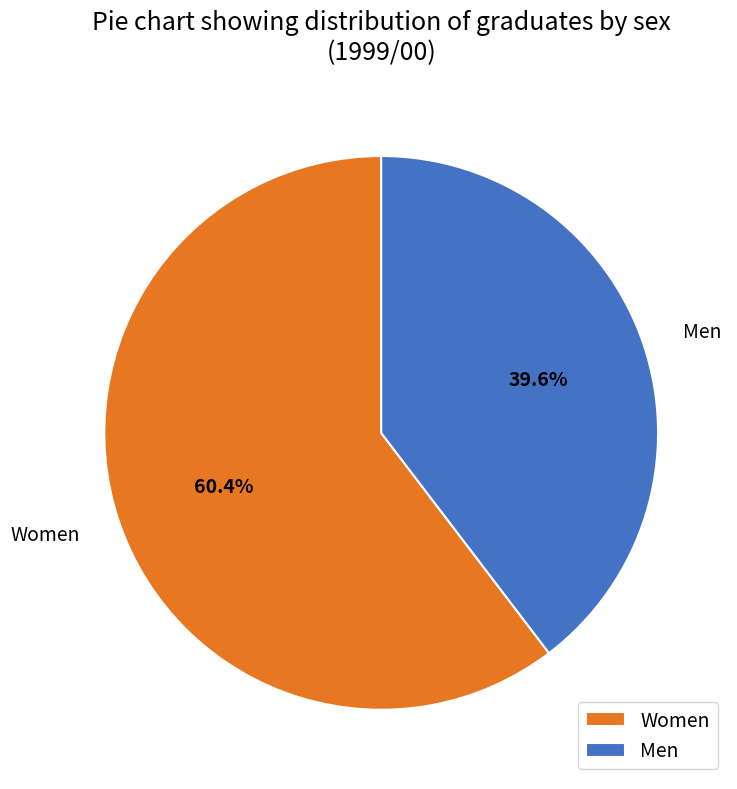

Count the number of slices in the pie.

2